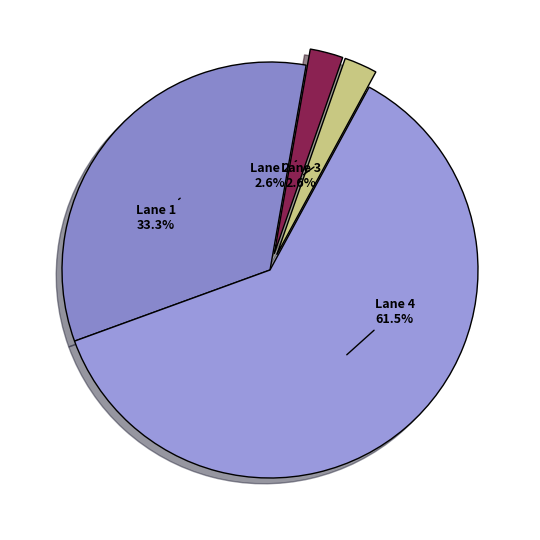

Which category has the biggest portion of the pie?

Lane 4